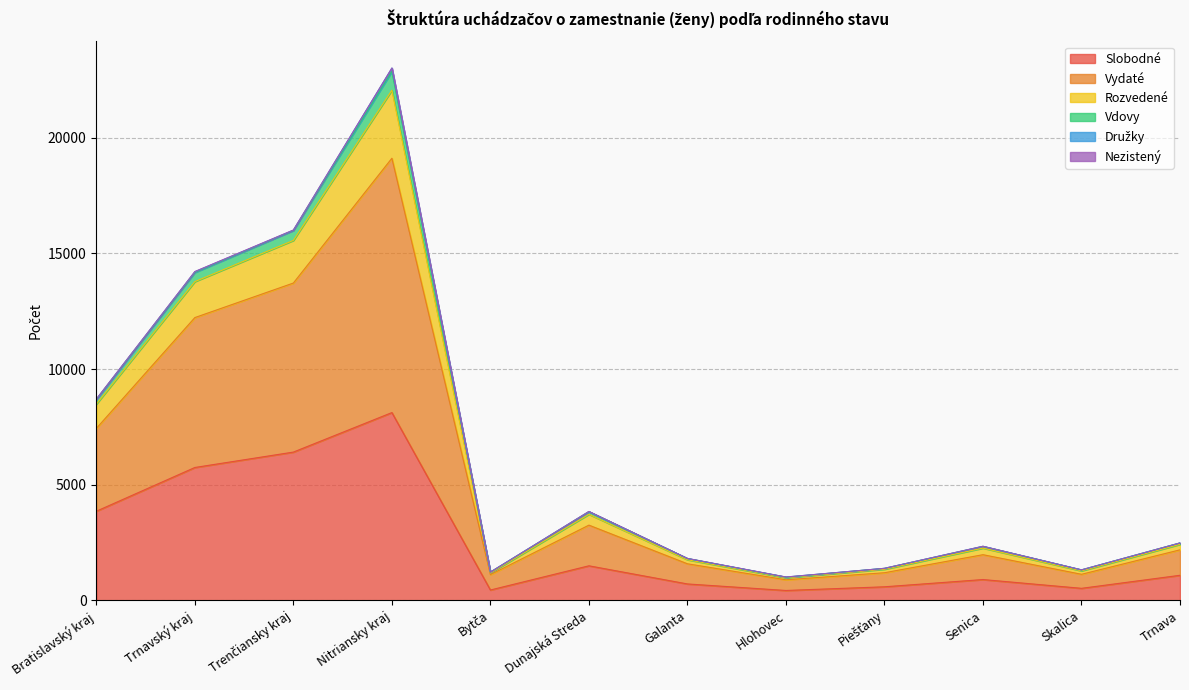

What is the total value across all series at Trnava?

2485